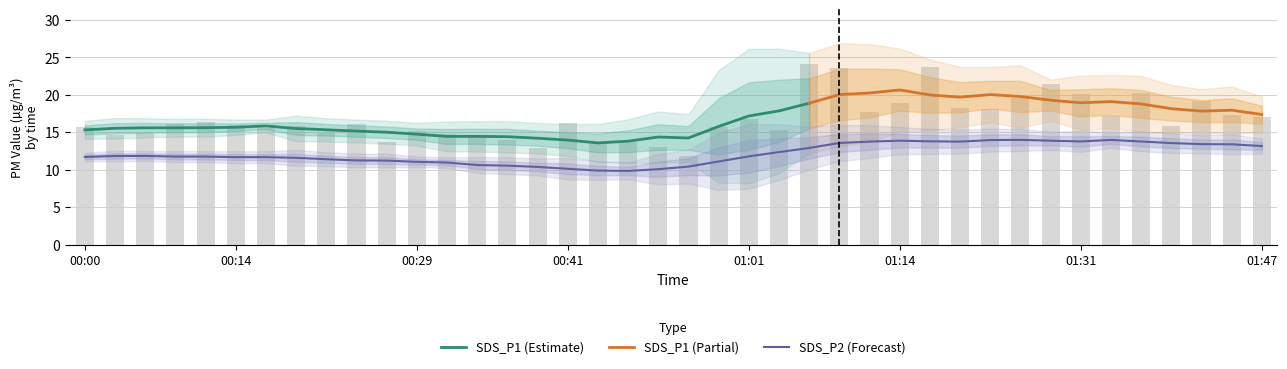

Rank the categories by value from lowest to highest.

2022/05/03 00:55:46, 2022/05/03 00:38:57, 2022/05/03 00:52:45, 2022/05/03 00:47:27, 2022/05/03 00:26:45, 2022/05/03 00:50:08, 2022/05/03 00:36:32, 2022/05/03 00:34:06, 2022/05/03 00:03:27, 2022/05/03 00:31:37, 2022/05/03 00:06:04, 2022/05/03 00:21:52, 2022/05/03 00:29:11, 2022/05/03 01:03:55, 2022/05/03 00:16:56, 2022/05/03 00:58:33, 2022/05/03 00:00:53, 2022/05/03 00:19:26, 2022/05/03 01:39:26, 2022/05/03 00:14:30, 2022/05/03 00:08:45, 2022/05/03 00:24:19, 2022/05/03 00:41:46, 2022/05/03 00:11:40, 2022/05/03 01:01:21, 2022/05/03 01:47:25, 2022/05/03 01:33:46, 2022/05/03 01:44:52, 2022/05/03 01:12:14, 2022/05/03 01:23:11, 2022/05/03 01:20:08, 2022/05/03 01:14:50, 2022/05/03 01:41:57, 2022/05/03 01:26:08, 2022/05/03 01:31:20, 2022/05/03 01:36:22, 2022/05/03 01:28:52, 2022/05/03 01:09:09, 2022/05/03 01:17:40, 2022/05/03 01:06:42